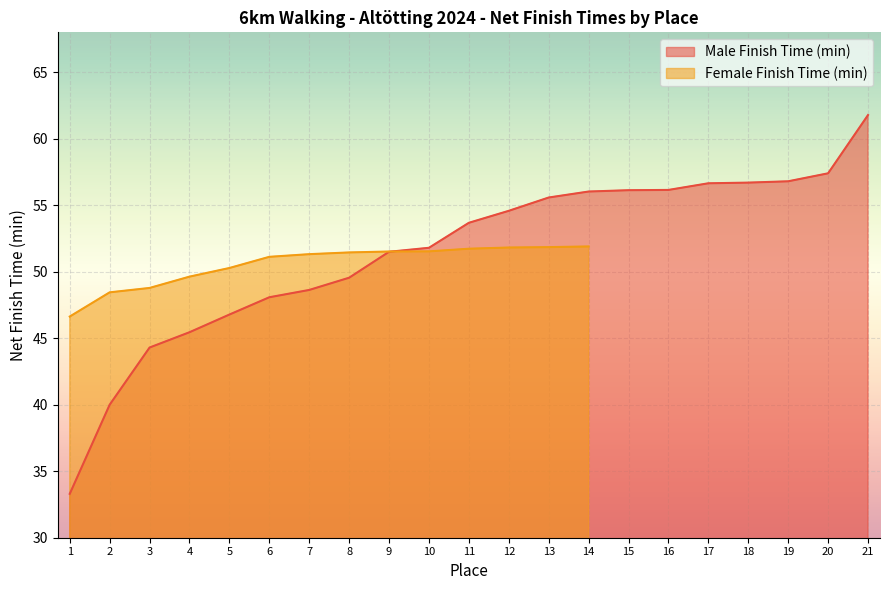

Reading left to right, what are all the values shown in this chart?

33.3	40.0	44.3	45.5	46.8	48.1	48.6	49.5	51.5	51.8	53.7	54.6	55.6	56.0	56.1	56.1	56.6	56.7	56.8	57.4	61.8